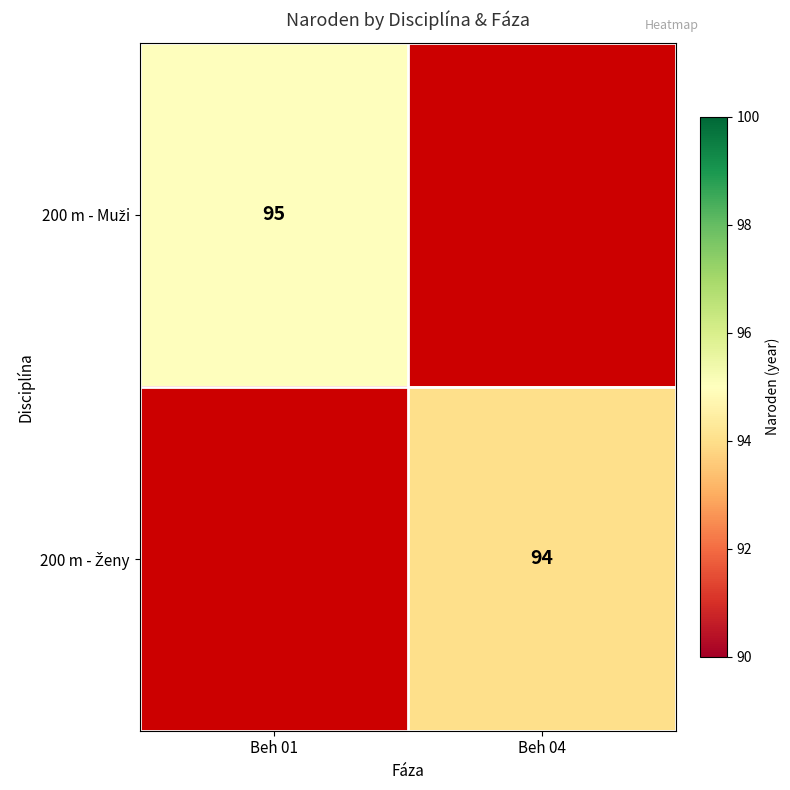

Which series has the largest range (max minus min)?

200 m - Muži